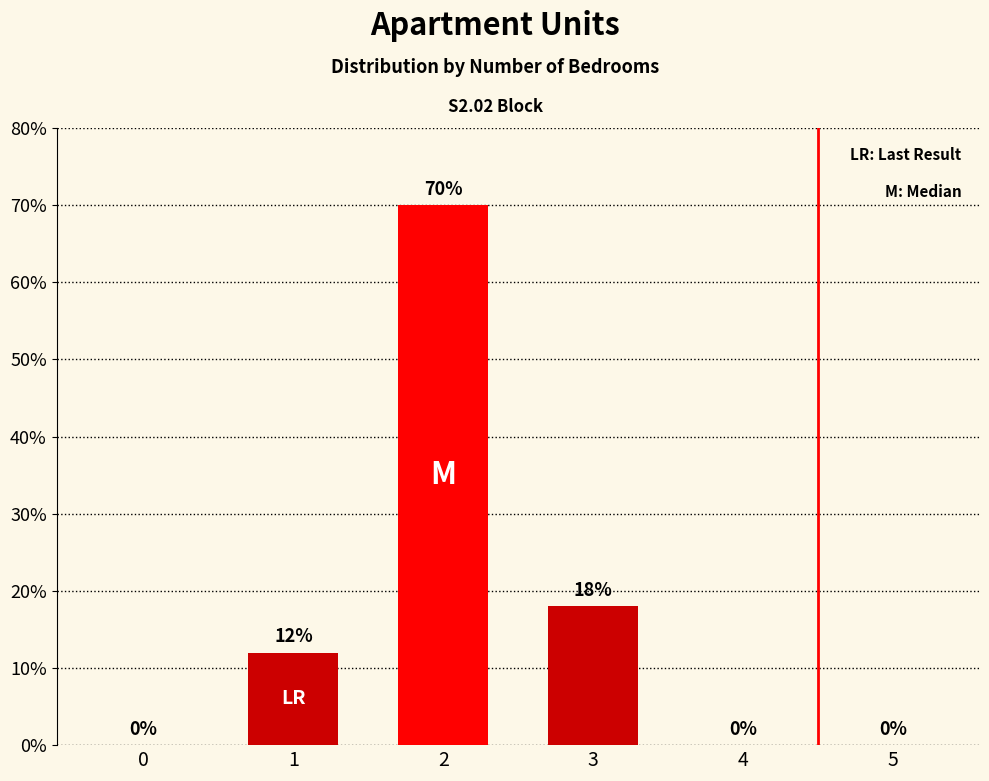

True or false: the data shows 18 at 3.

True